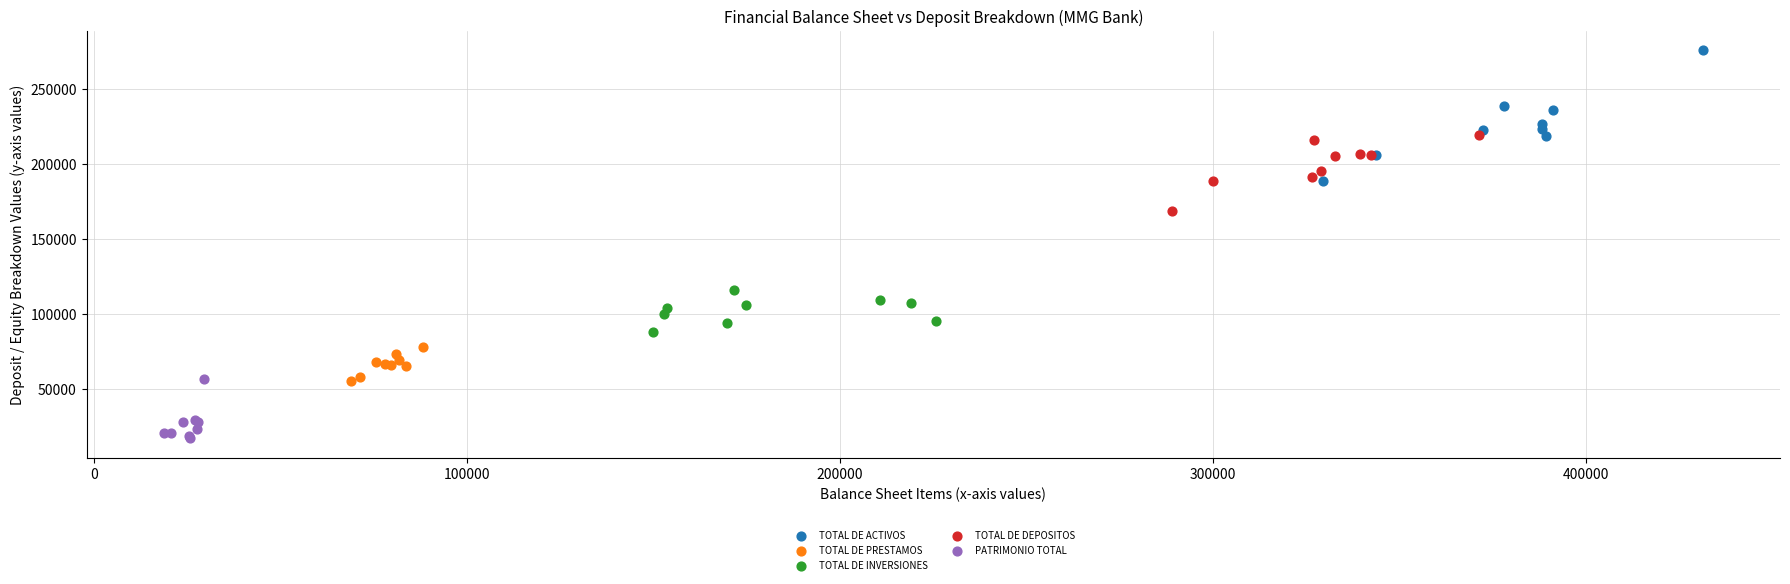

Which series reaches the maximum Y coordinate?

TOTAL DE ACTIVOS